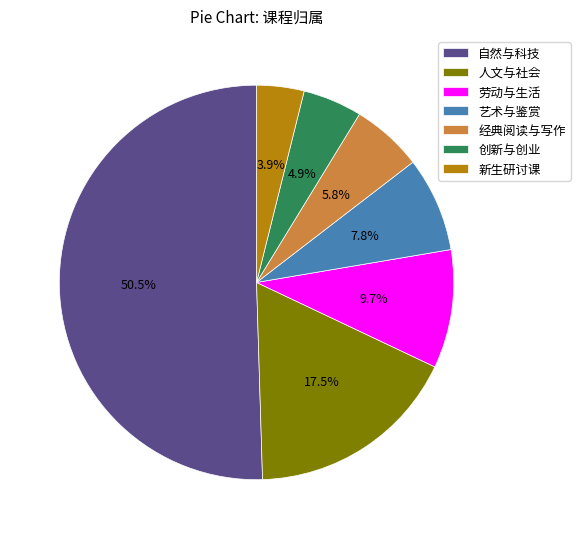

What is the largest slice in the pie chart?

自然与科技